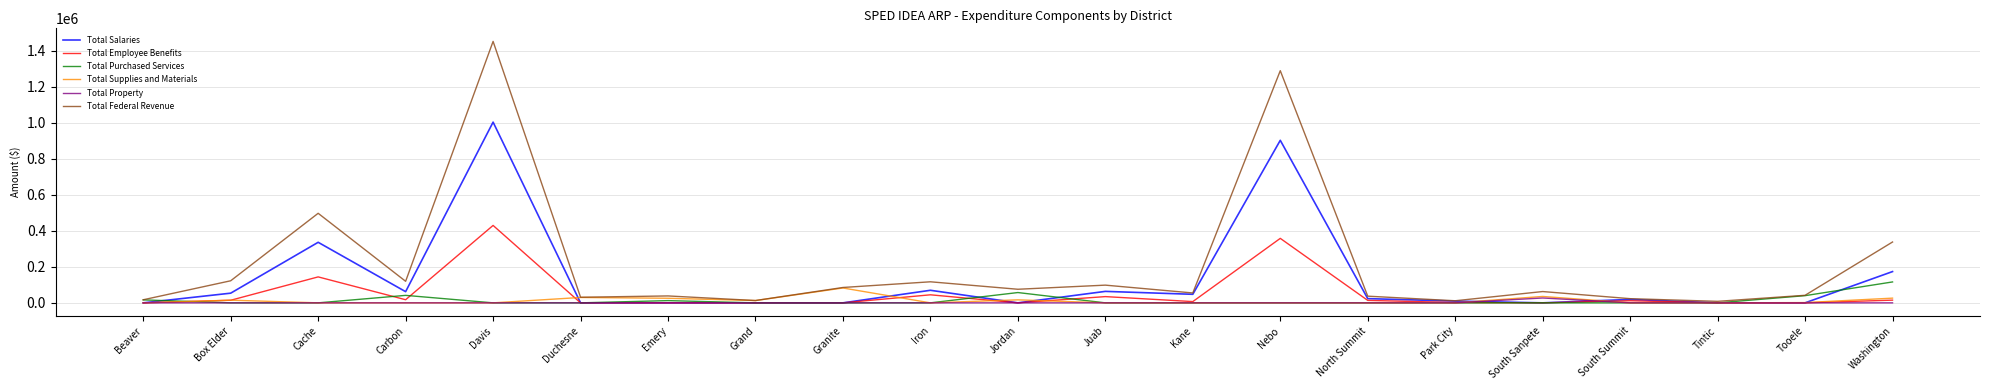

List the series in order of their peak value, lowest first.

Total Property, Total Supplies and Materials, Total Purchased Services, Total Employee Benefits, Total Salaries, Total Federal Revenue